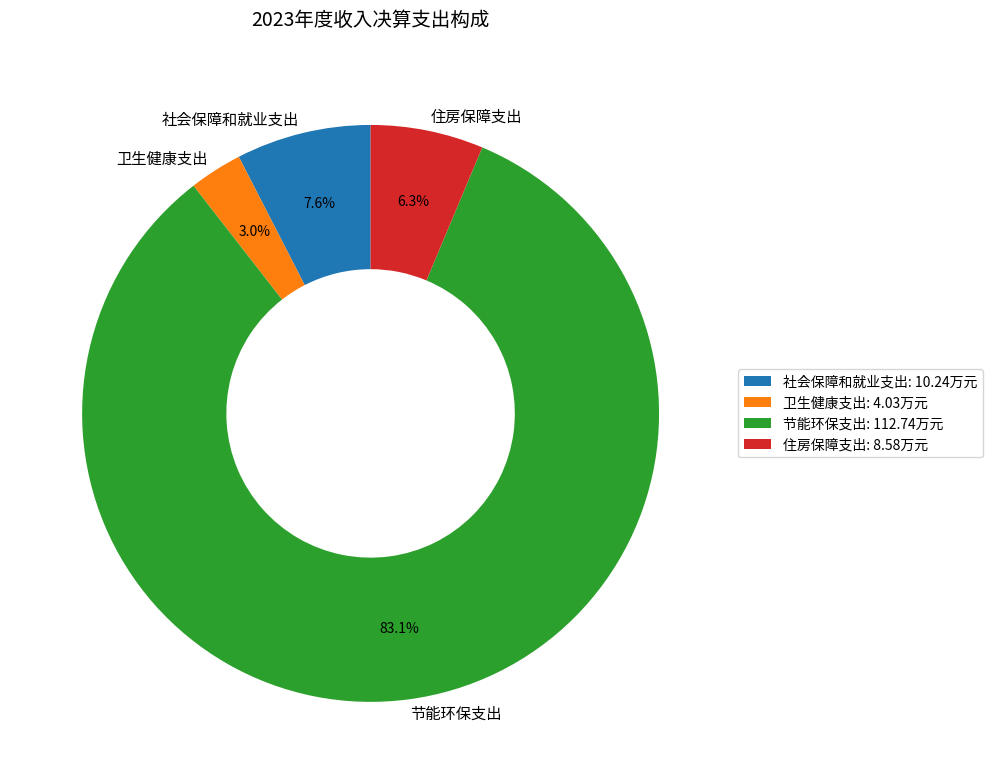

Is it true that 社会保障和就业支出 is 8% of the pie?

True